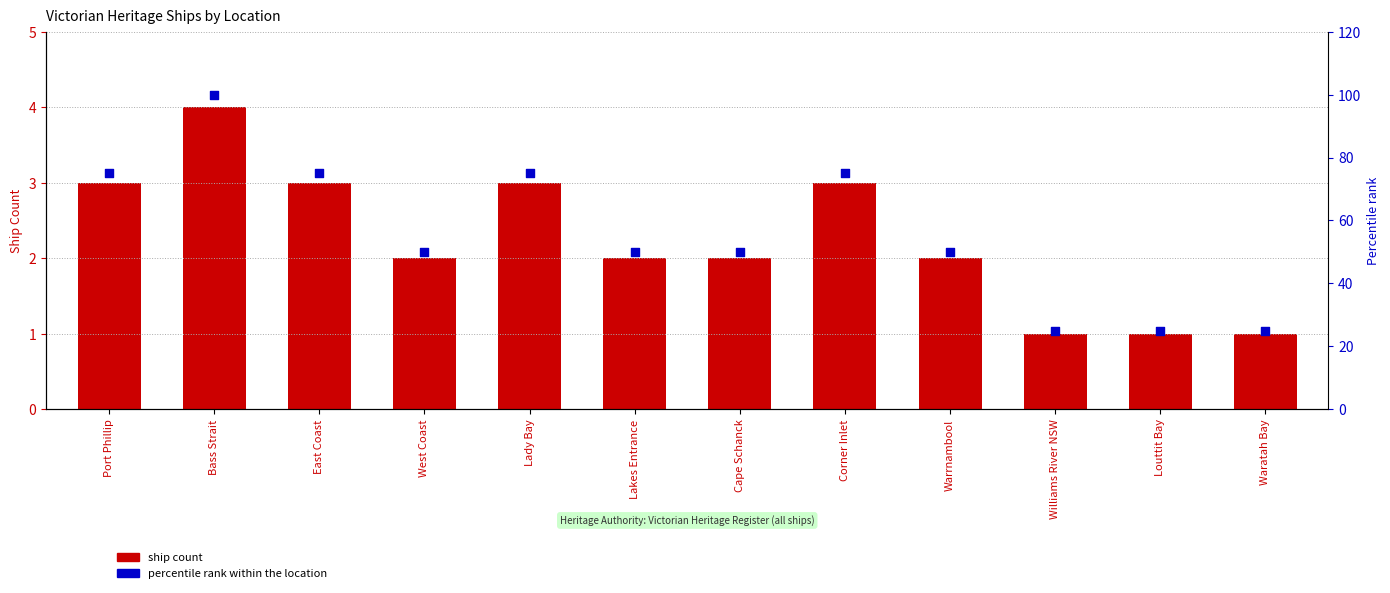

Which series has the widest spread of Y values?

Percentile rank within location